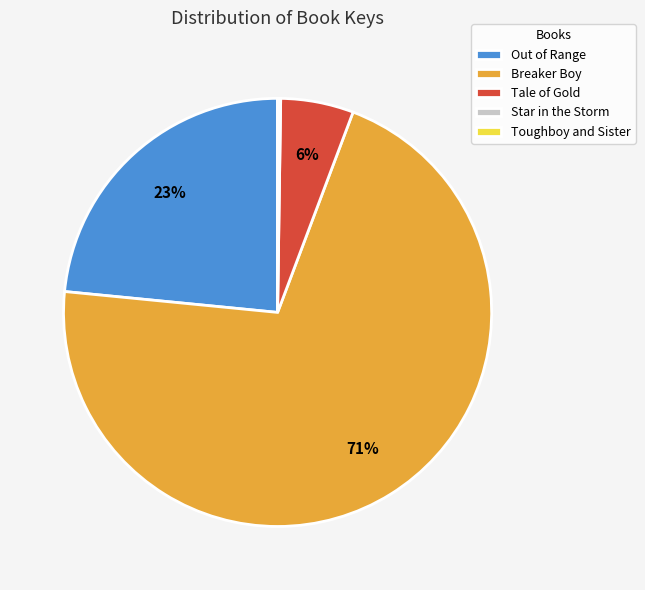

Which slice is the largest?

Breaker Boy